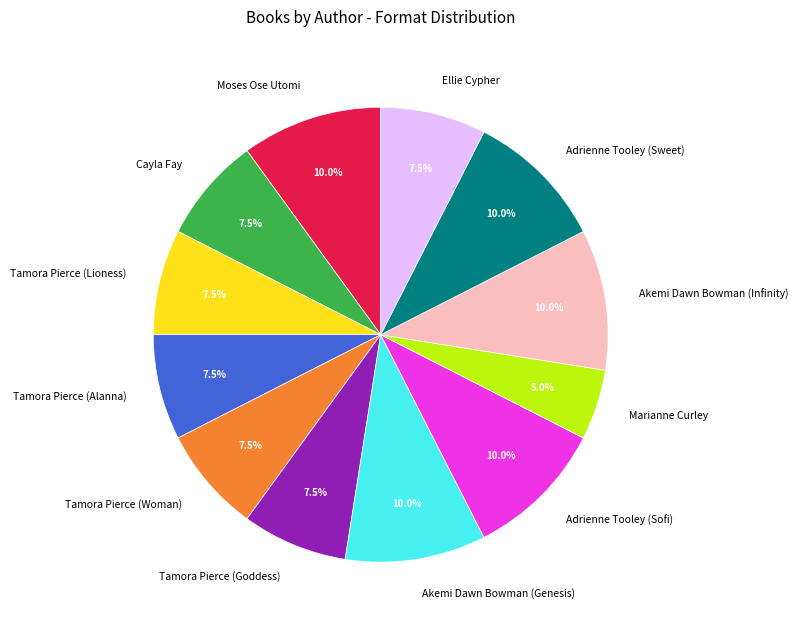

Approximately how many times larger is the value at Akemi Dawn Bowman (Infinity) compared to Adrienne Tooley (Sweet)?

1.0